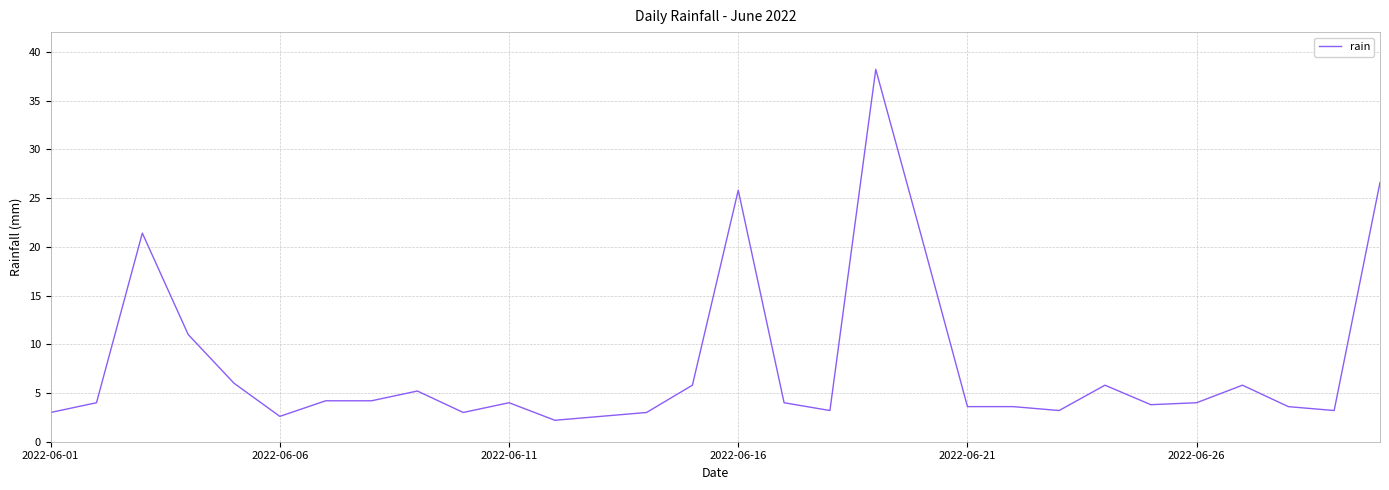

What is the difference between the maximum and minimum values?

36.0